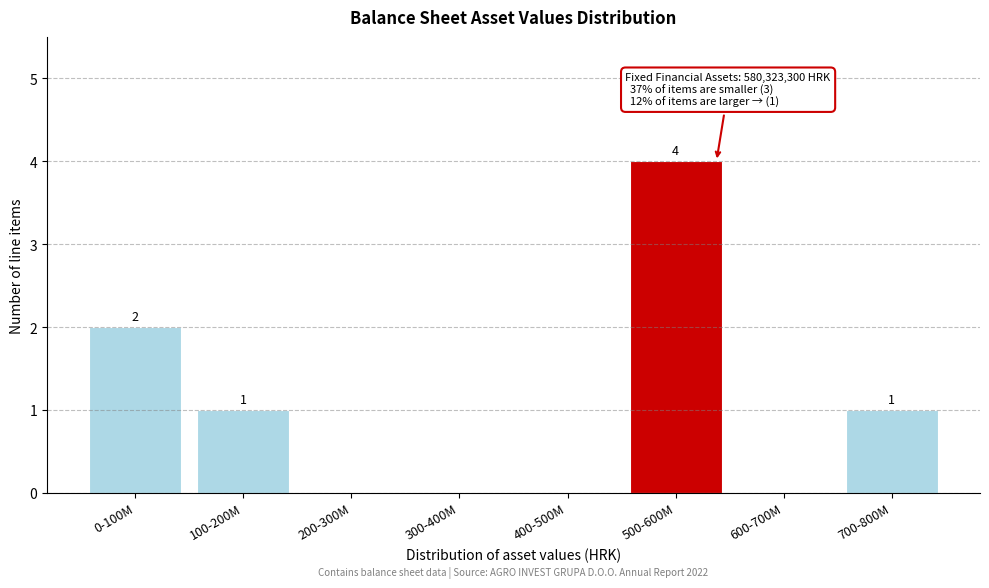

Reading left to right, what are all the values shown in this chart?

0-100M=2	100-200M=1	200-300M=0	300-400M=0	400-500M=0	500-600M=4	600-700M=0	700-800M=1